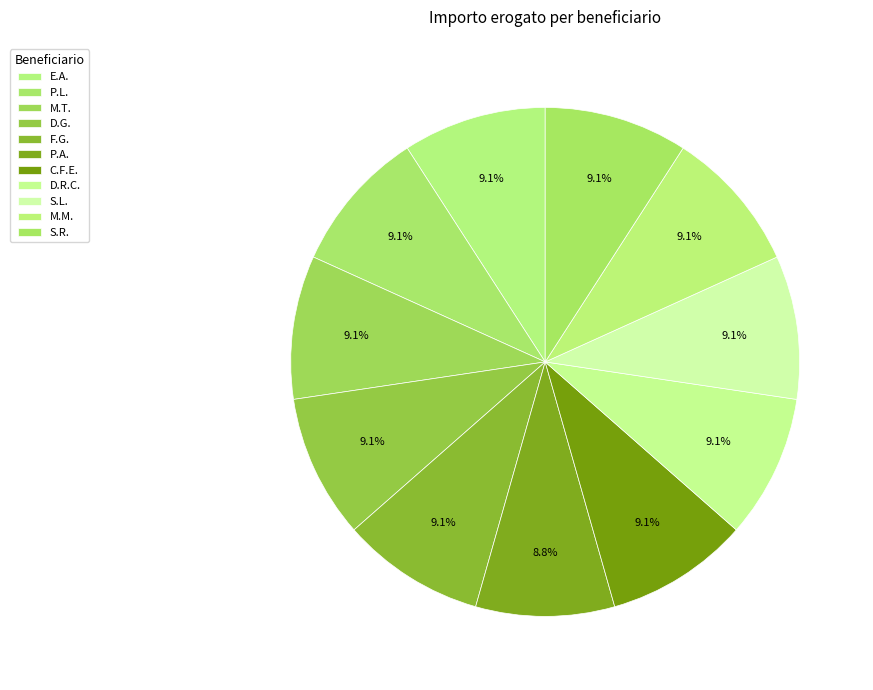

Is it true that D.G. is 9% of the pie?

True